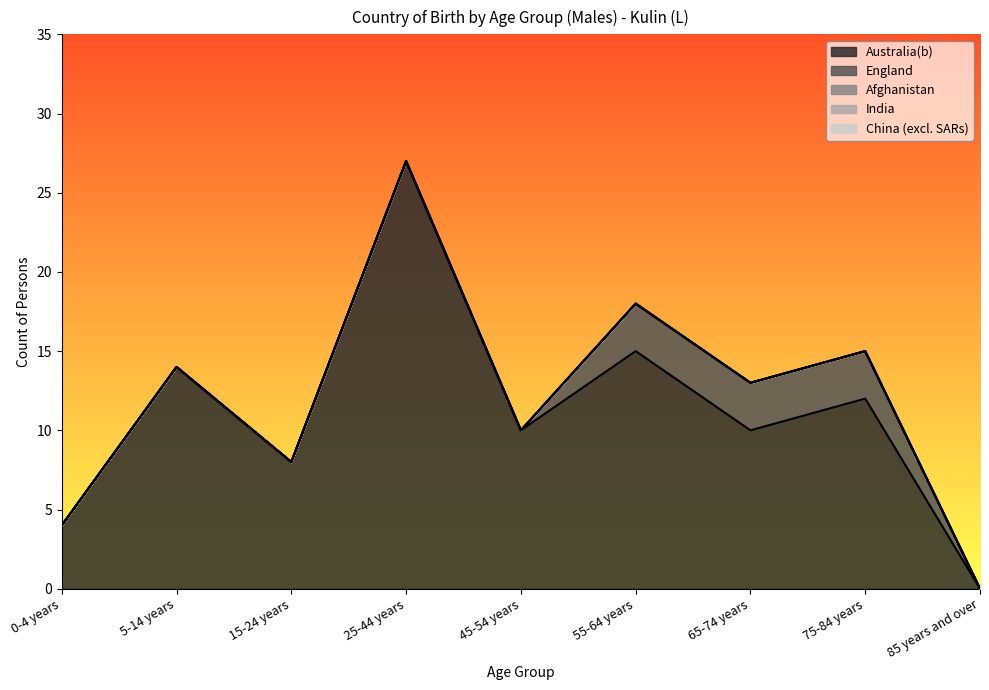

Is the value of Australia(b) at 55-64 years greater than the value of China (excl. SARs) at 0-4 years?

Yes